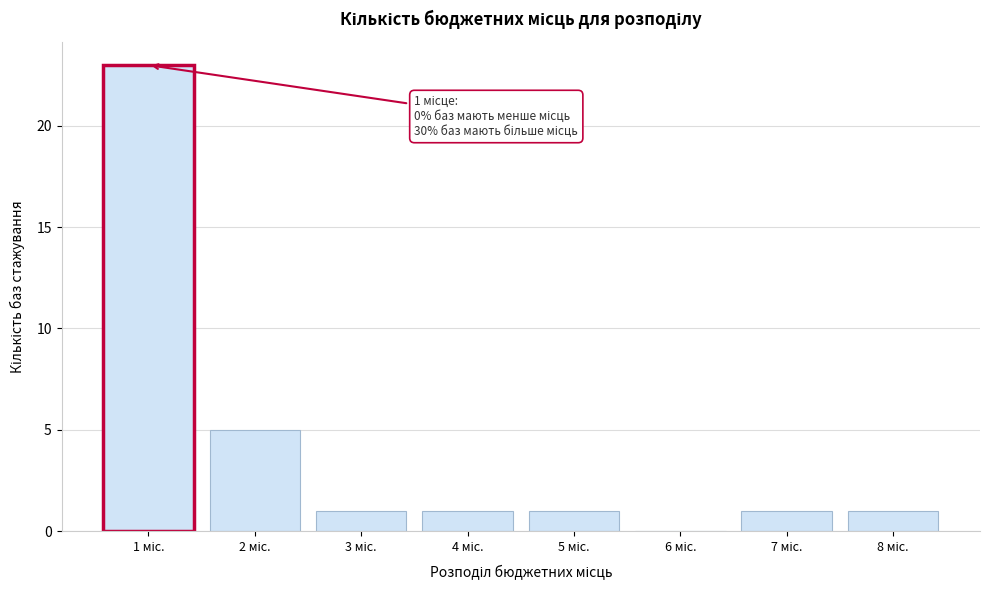

What is the greatest value displayed?

23